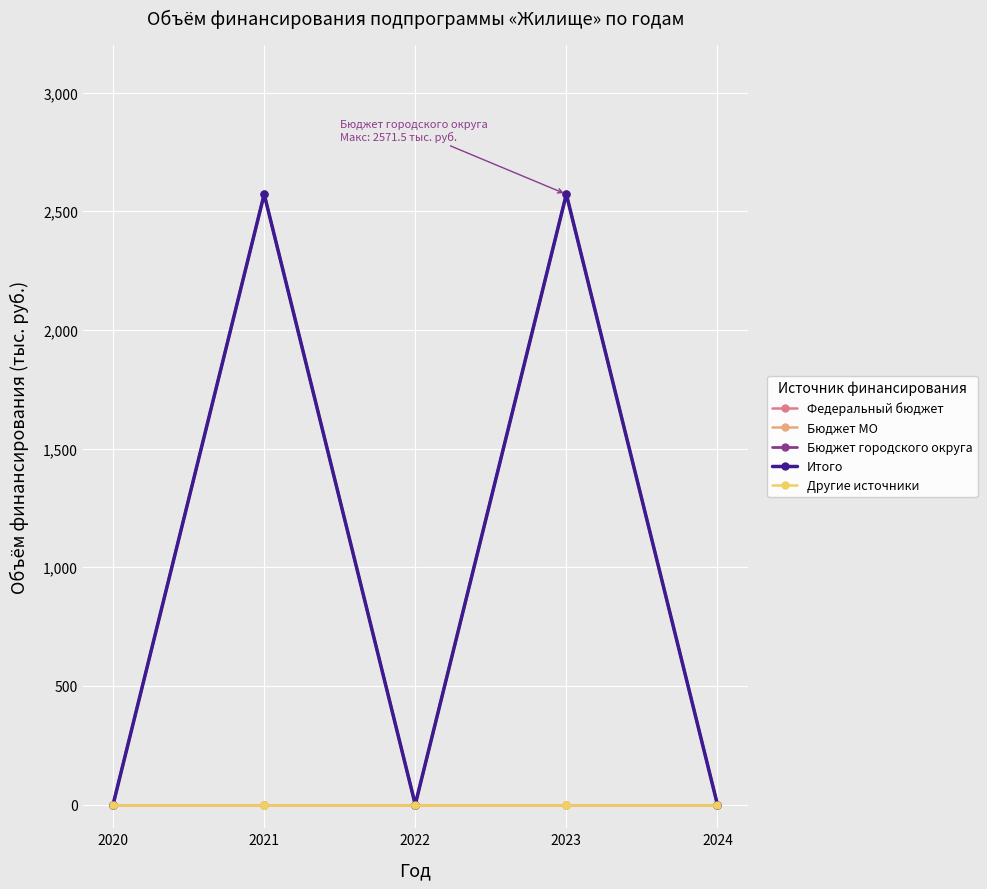

Does the chart have visible grid lines?

Yes